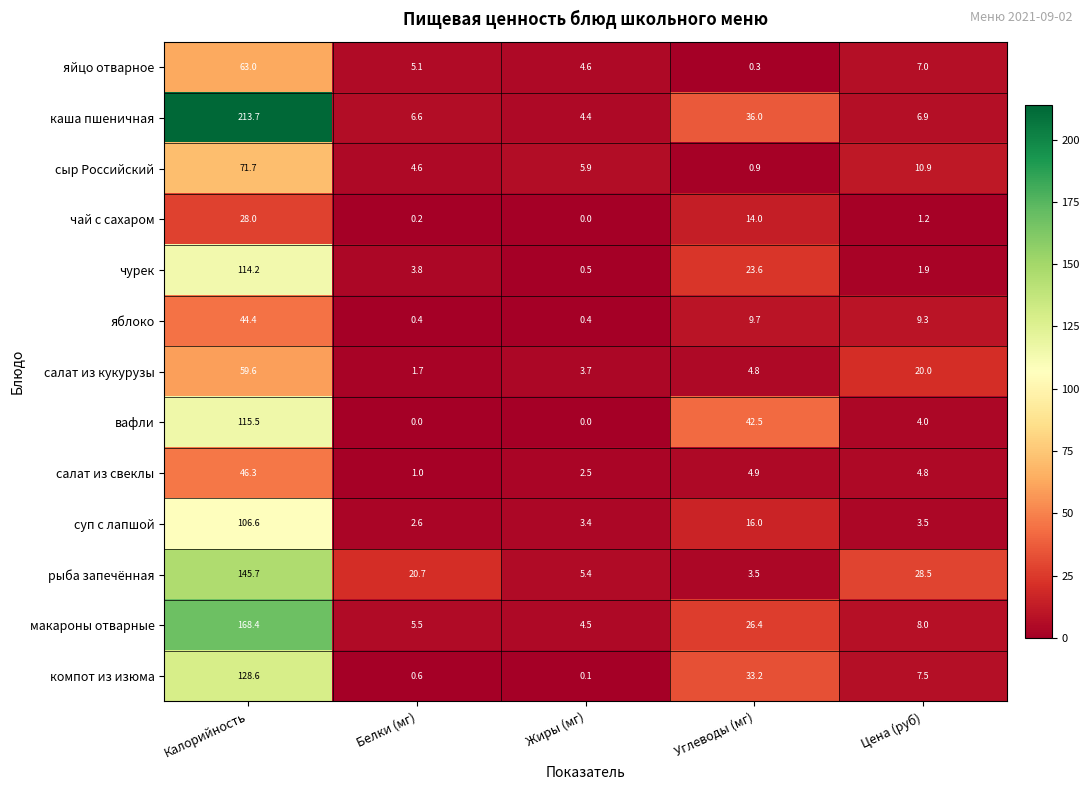

Which series has the largest range (max minus min)?

каша пшеничная